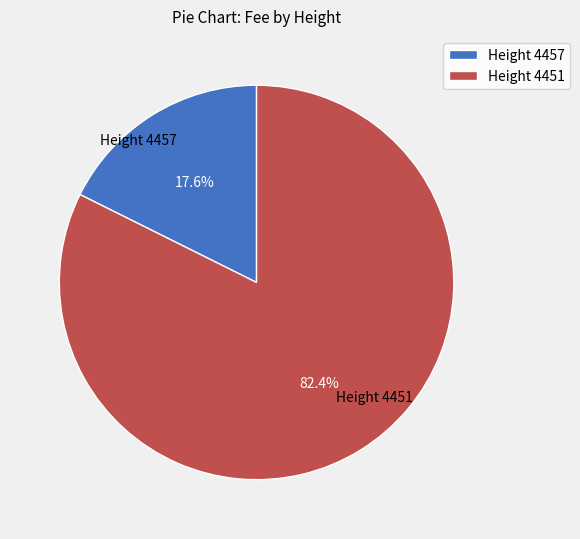

Rank the categories by value from lowest to highest.

Height 4457, Height 4451